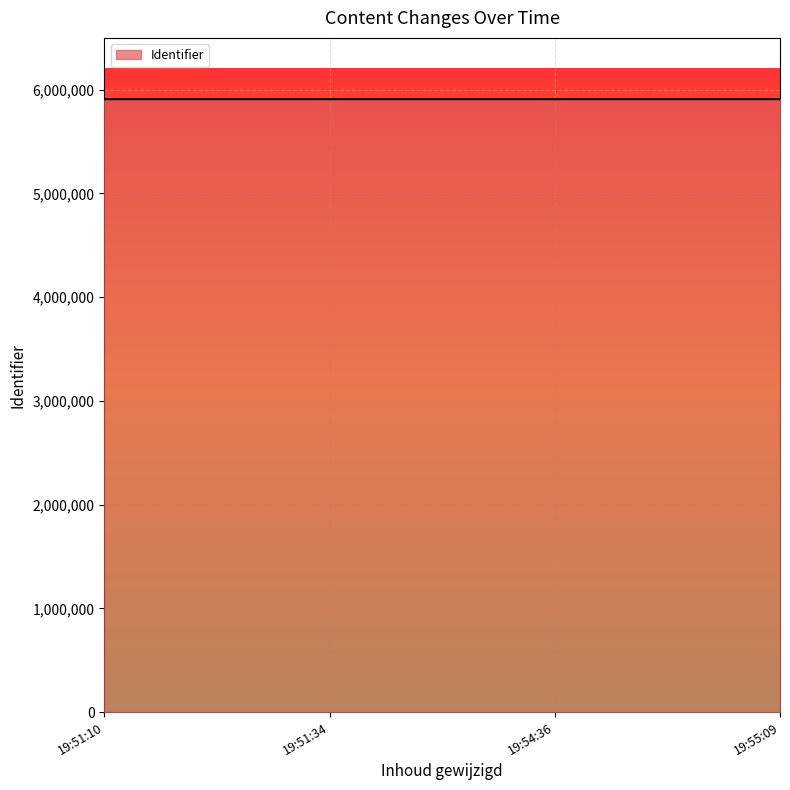

What is the ratio of the value at 19:51:34 to the value at 19:54:36?

1.0